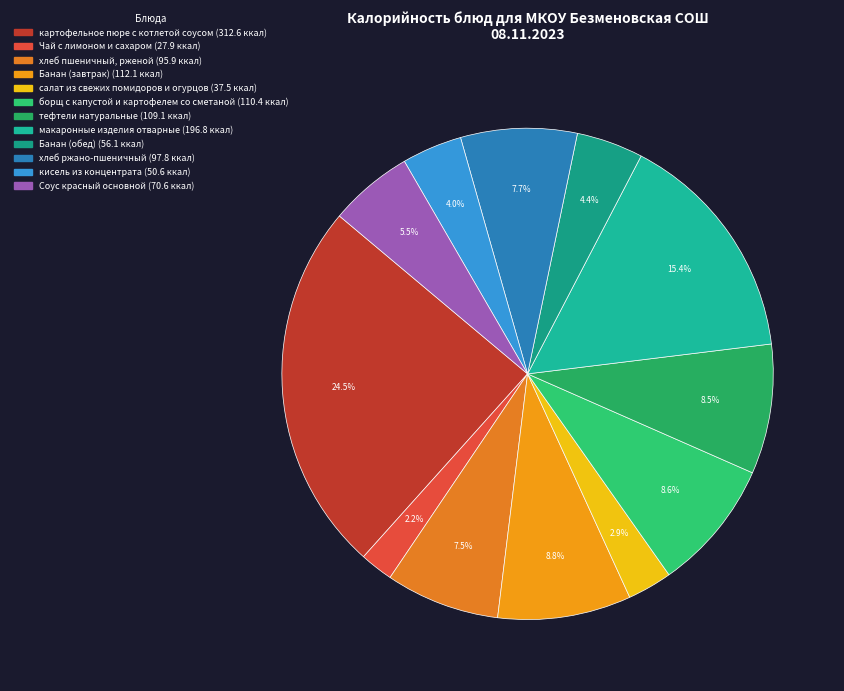

How many segments does this pie chart have?

12